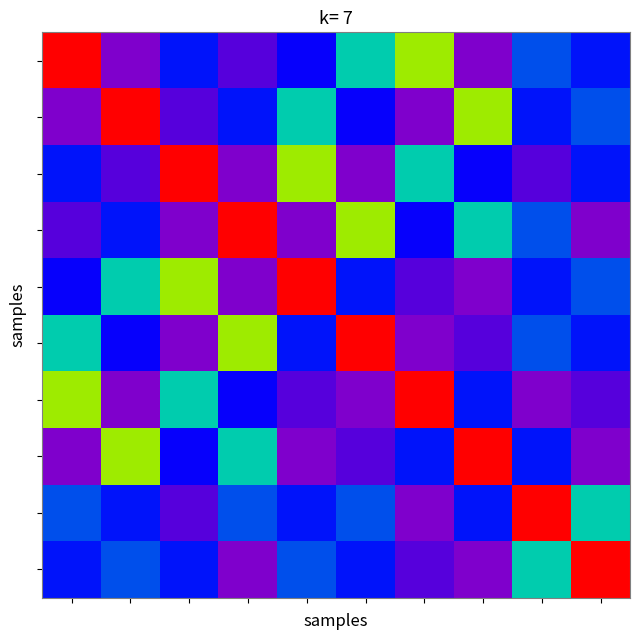

At how many categories does at least one series exceed 241?

10